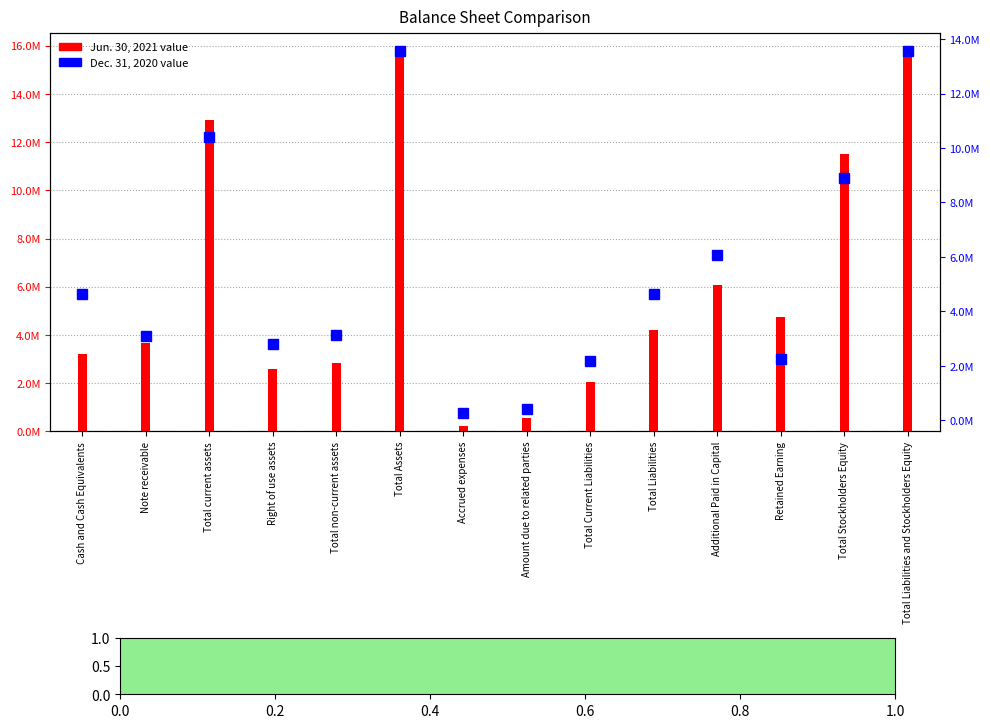

True or false: Dec. 31, 2020 has a value of 6130495 at Total Stockholders Equity.

False